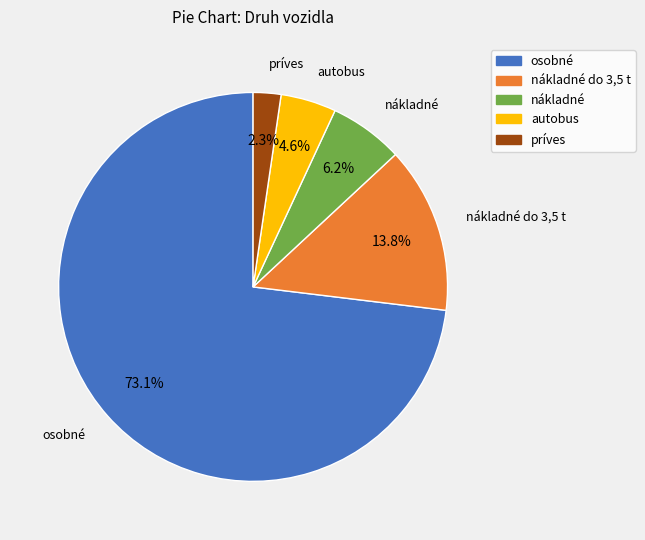

Is there any slice that represents more than half of the pie?

Yes